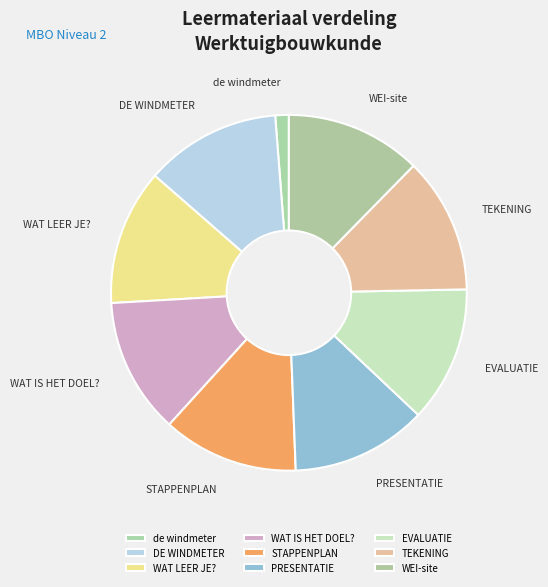

Combined, do STAPPENPLAN and WAT LEER JE? account for over 50%?

No